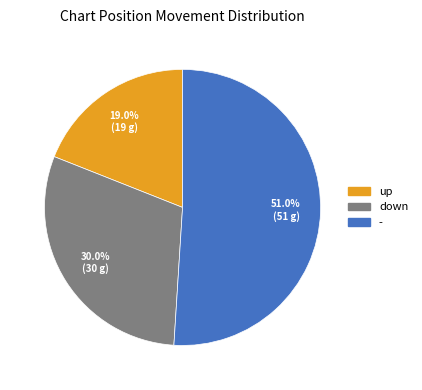

Which has a higher value, down or up?

down